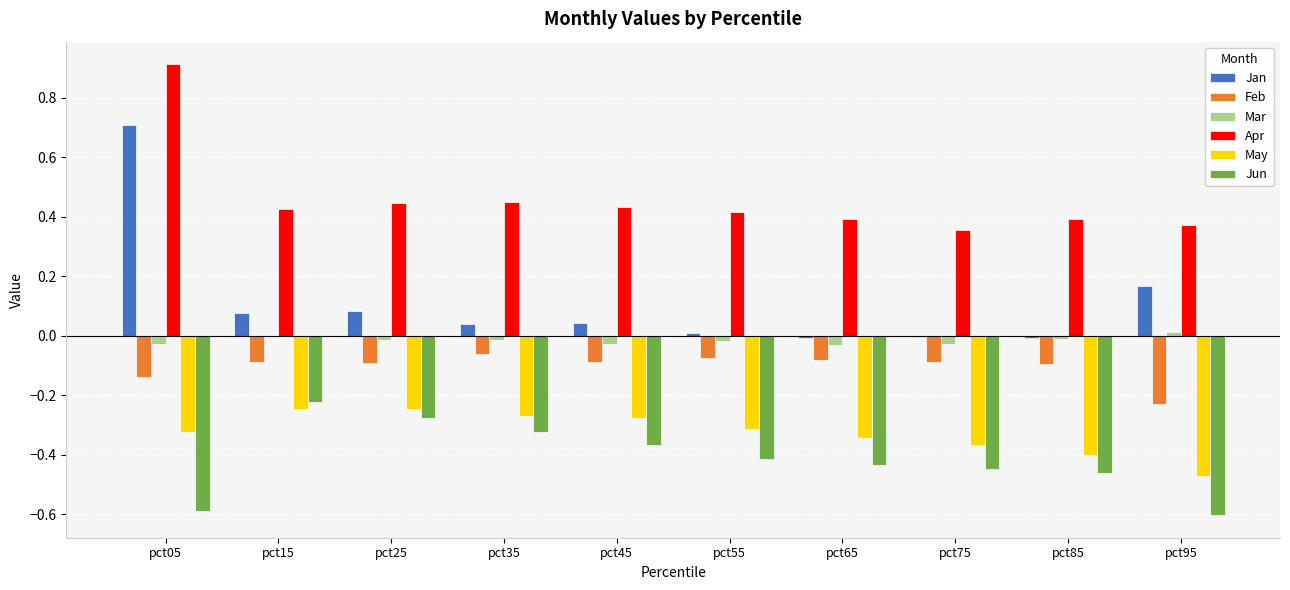

At which category is the sum across all series the highest?

pct05